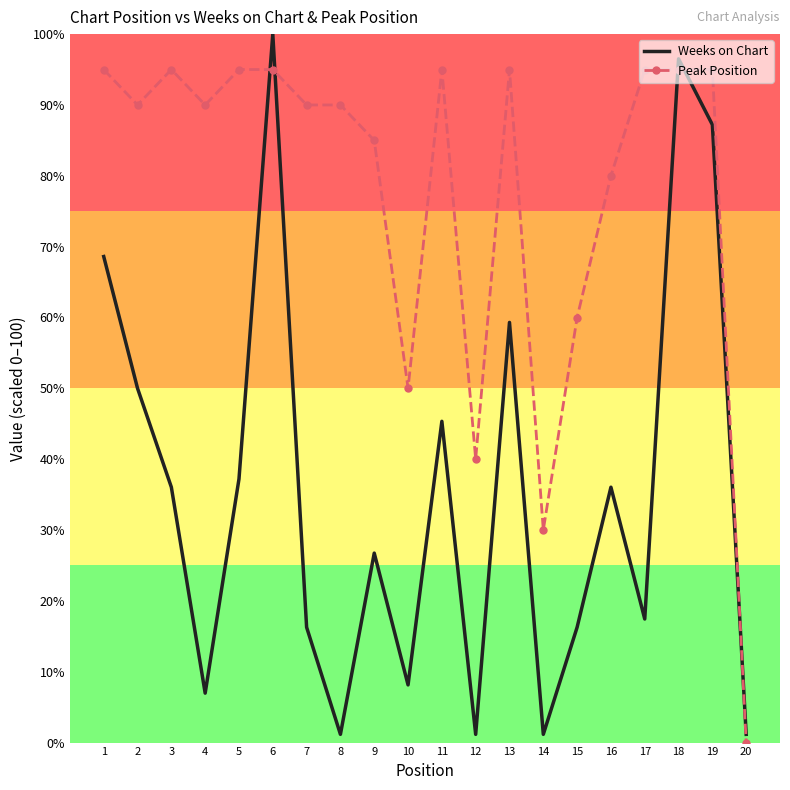

List the series in order of their peak value, lowest first.

Peak Position, Weeks on Chart